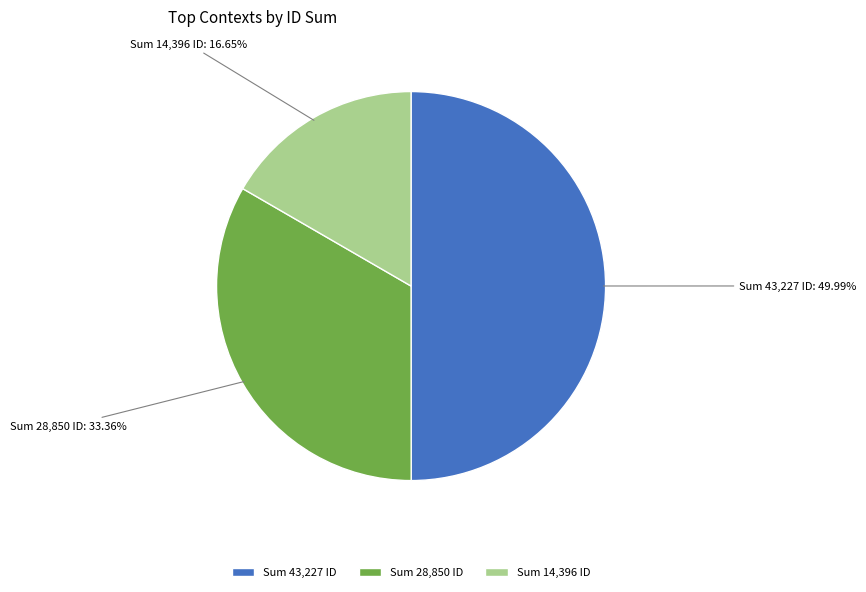

Rank the categories by value from highest to lowest.

Sum 43,227 ID, Sum 28,850 ID, Sum 14,396 ID